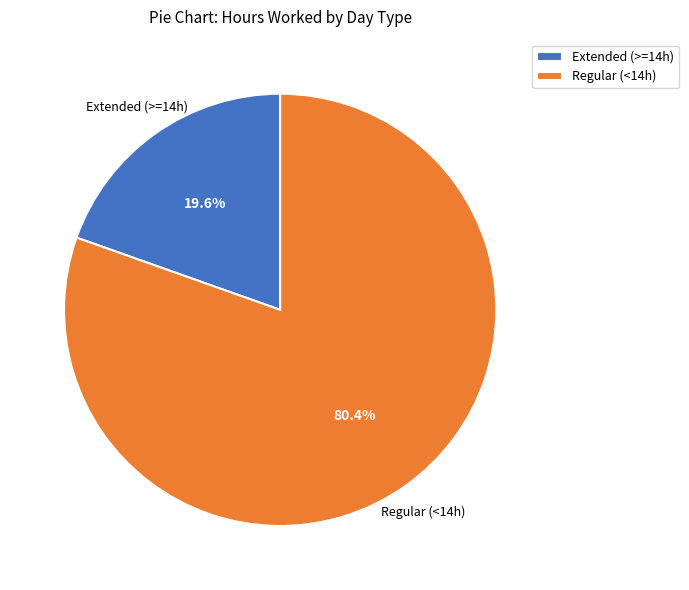

Which slice is the smallest?

Extended (>=14h)